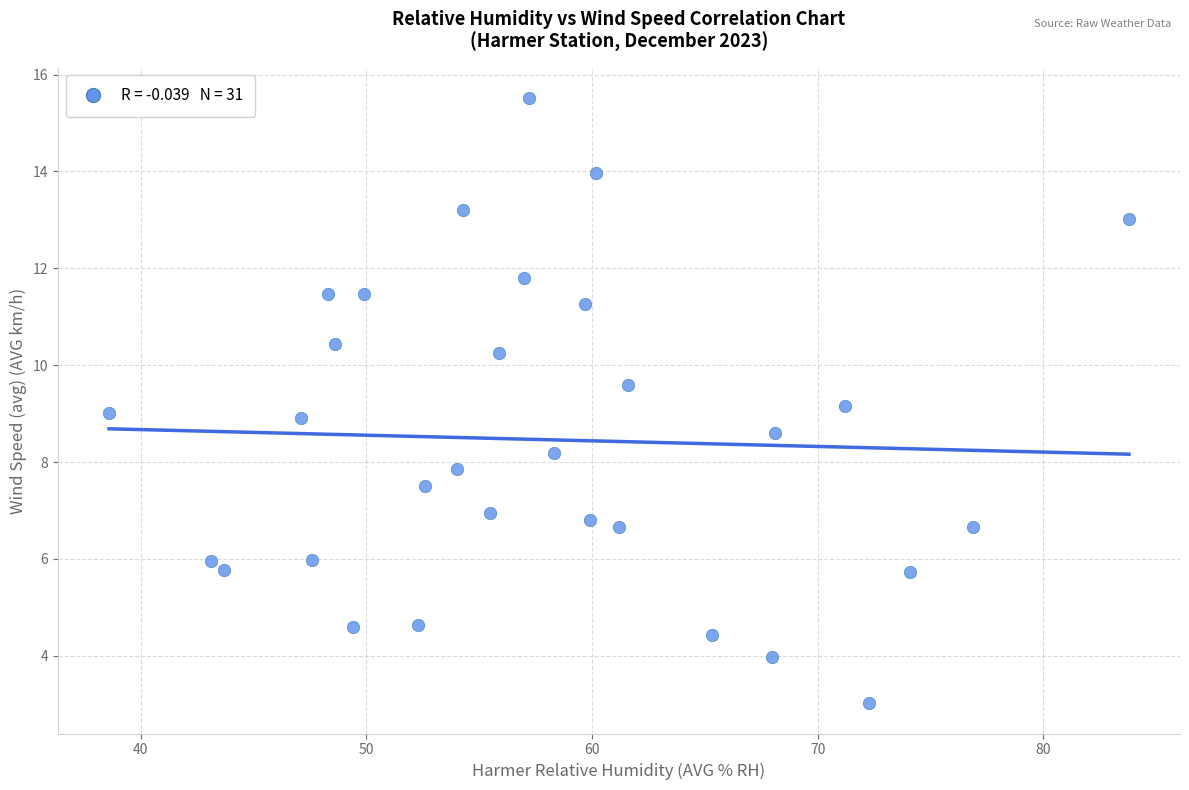

What is the range of Y values (max minus min)?

12.5